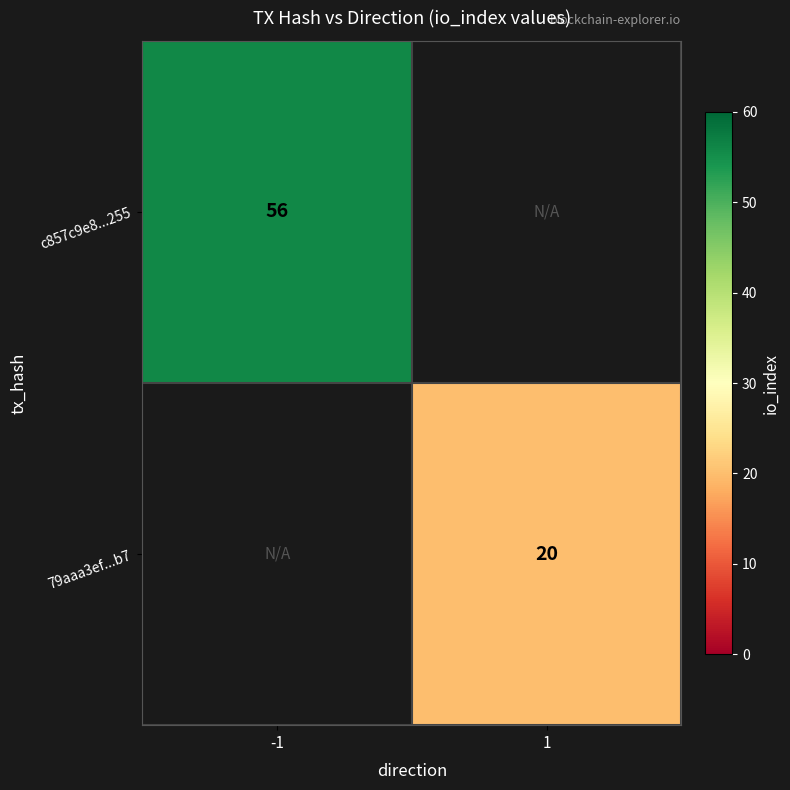

The value of 79aaa3ef...b7 at 1 is 20. True or false?

True